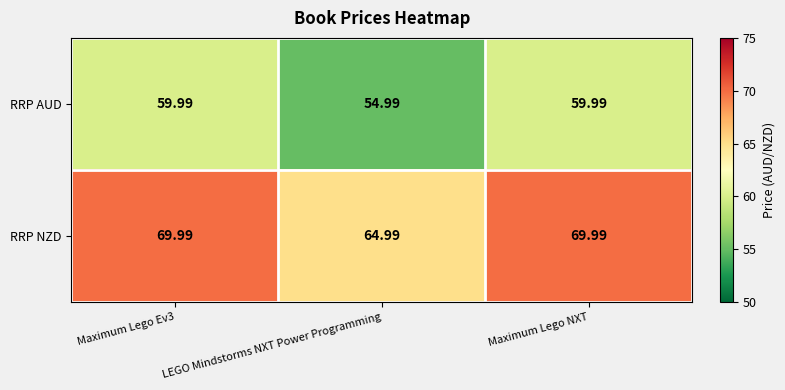

What is the minimum value shown in the chart?

55.0